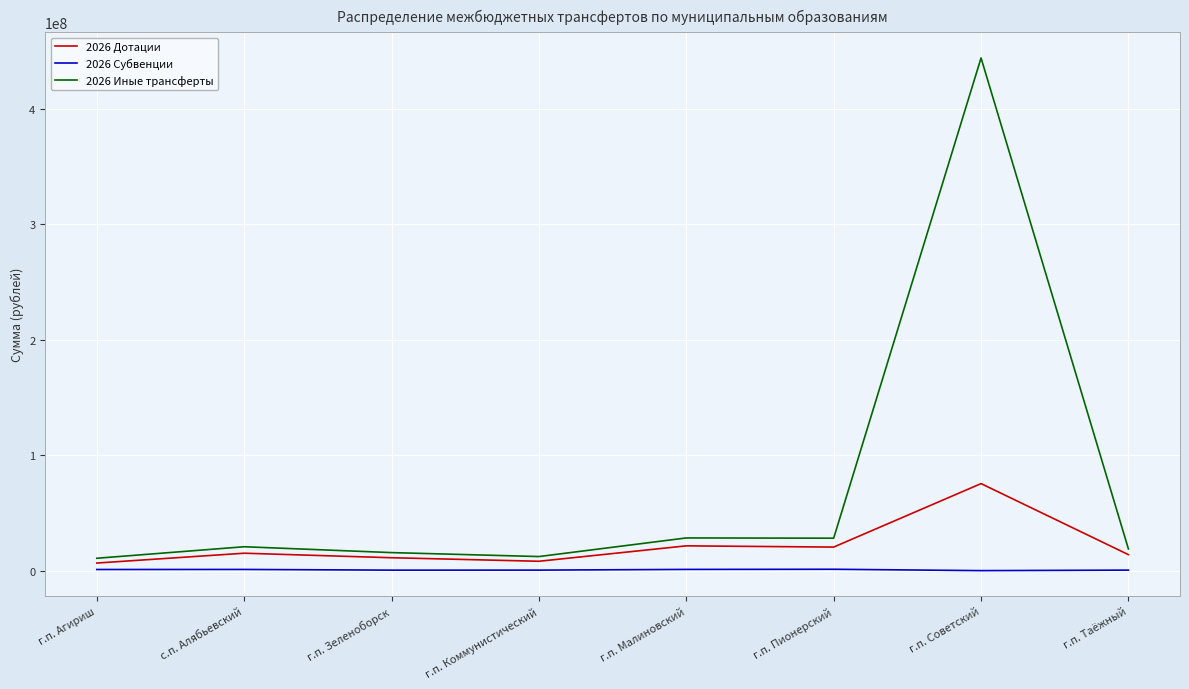

At how many categories does at least one series exceed 120515466?

1